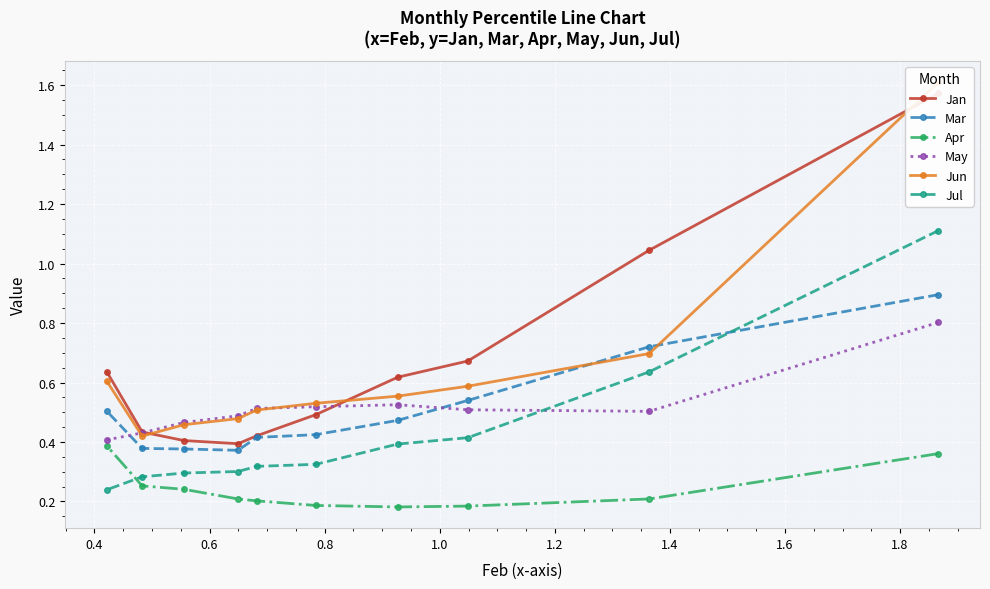

What is the maximum value for May?

0.8